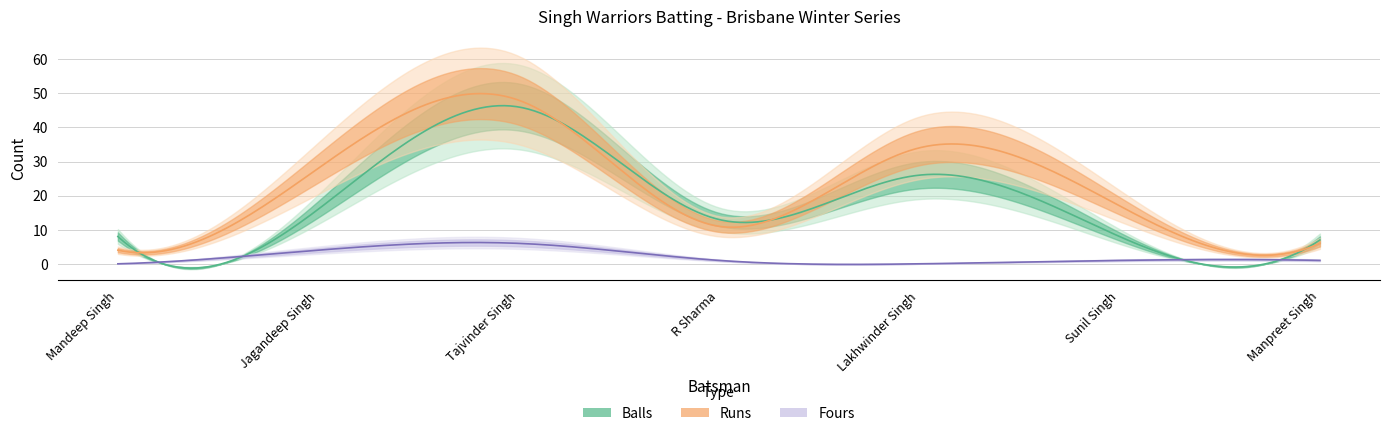

What is the maximum value shown in the chart?

48